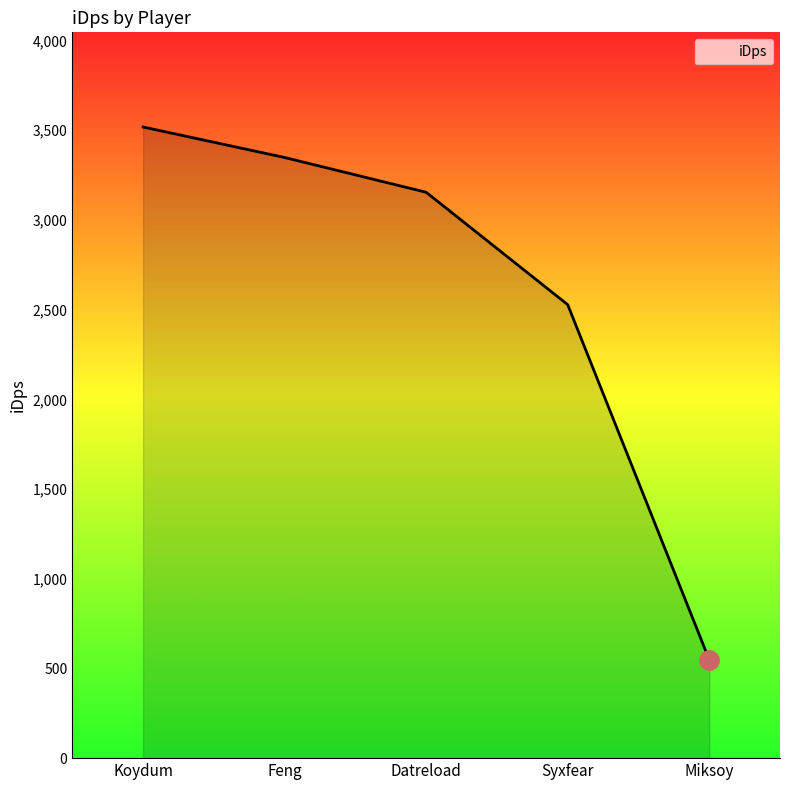

How many values exceed 3154?

3